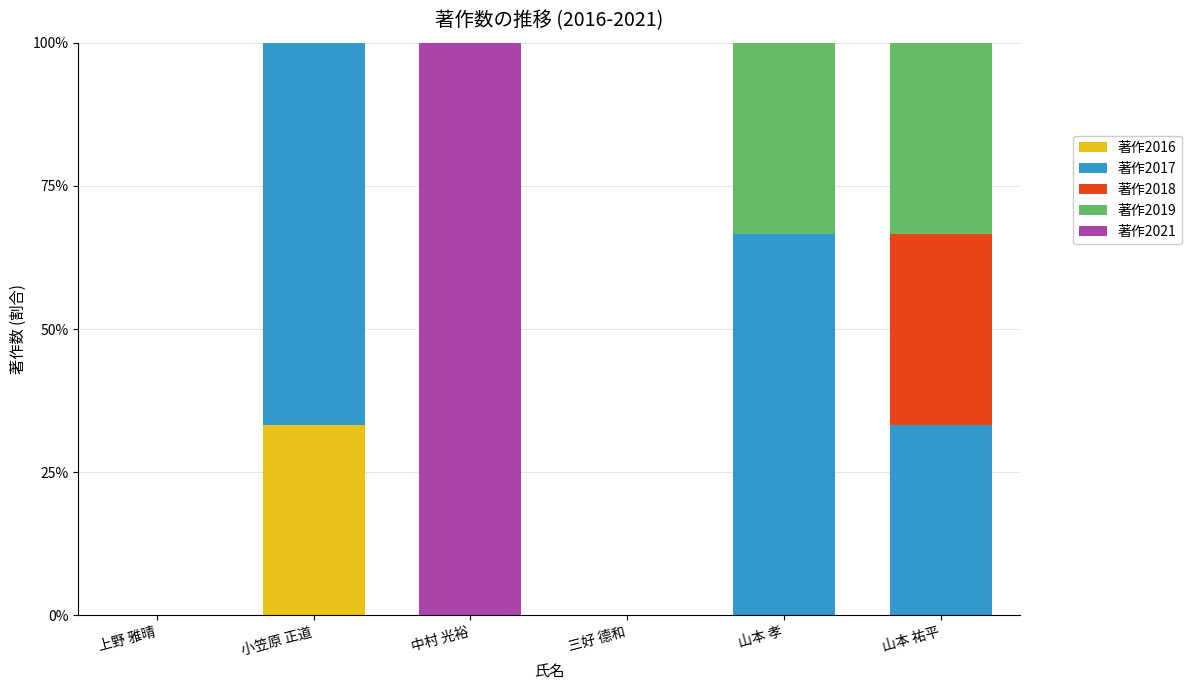

Reading left to right, list the values for the 著作2016 series.

上野 雅晴=0.0	小笠原 正道=33.3	中村 光裕=0.0	三好 德和=0.0	山本 孝=0.0	山本 祐平=0.0